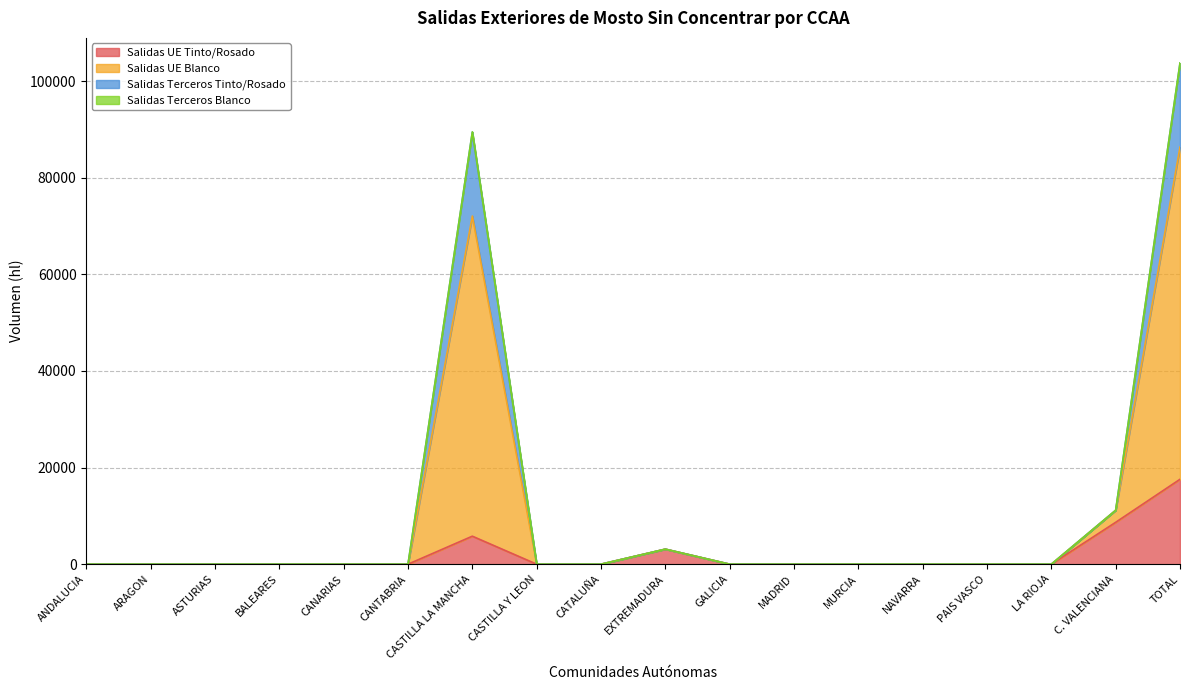

At which label is Salidas UE Blanco closest to 51870?

CASTILLA LA MANCHA